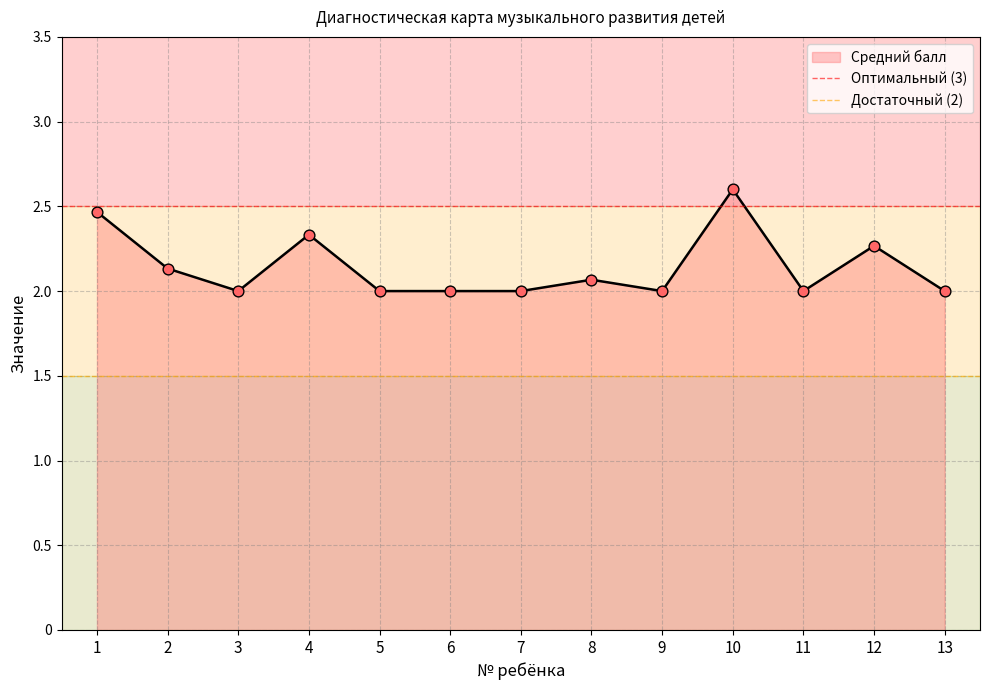

Is it true that Средний балл equals 4.2 at 1?

False